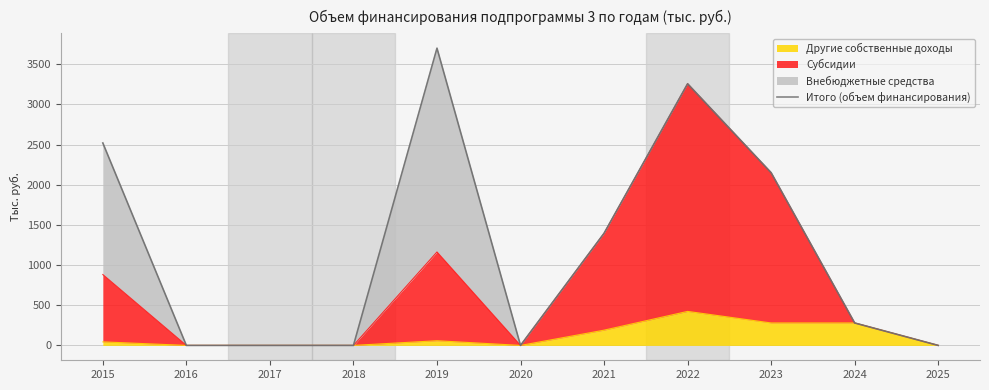

What is the maximum value for Другие собственные доходы?

423.4